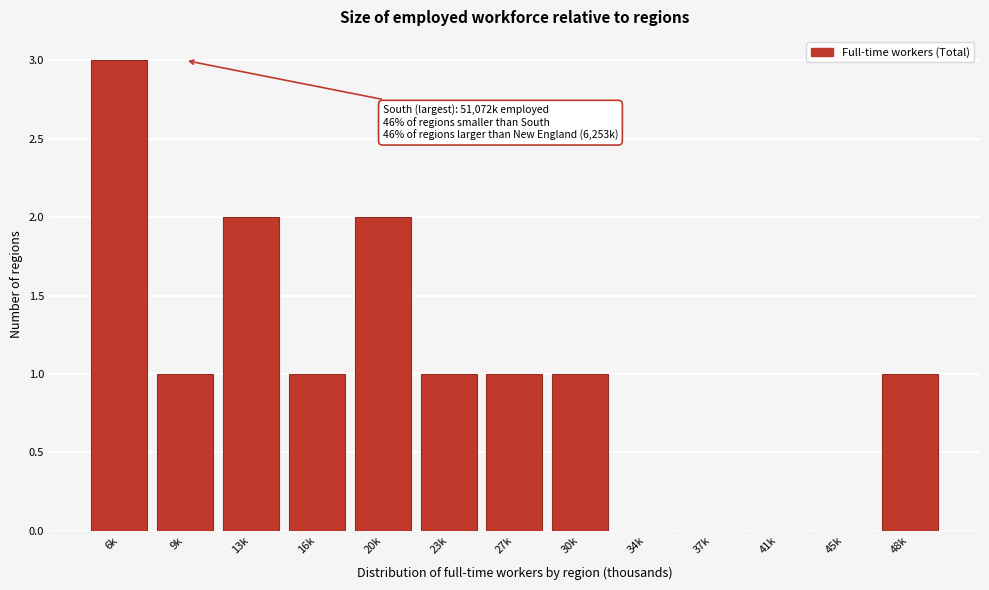

Reading left to right, extract all data points from this chart.

6k=3	9k=1	13k=2	16k=1	20k=2	23k=1	27k=1	30k=1	34k=0	37k=0	41k=0	45k=0	48k=1